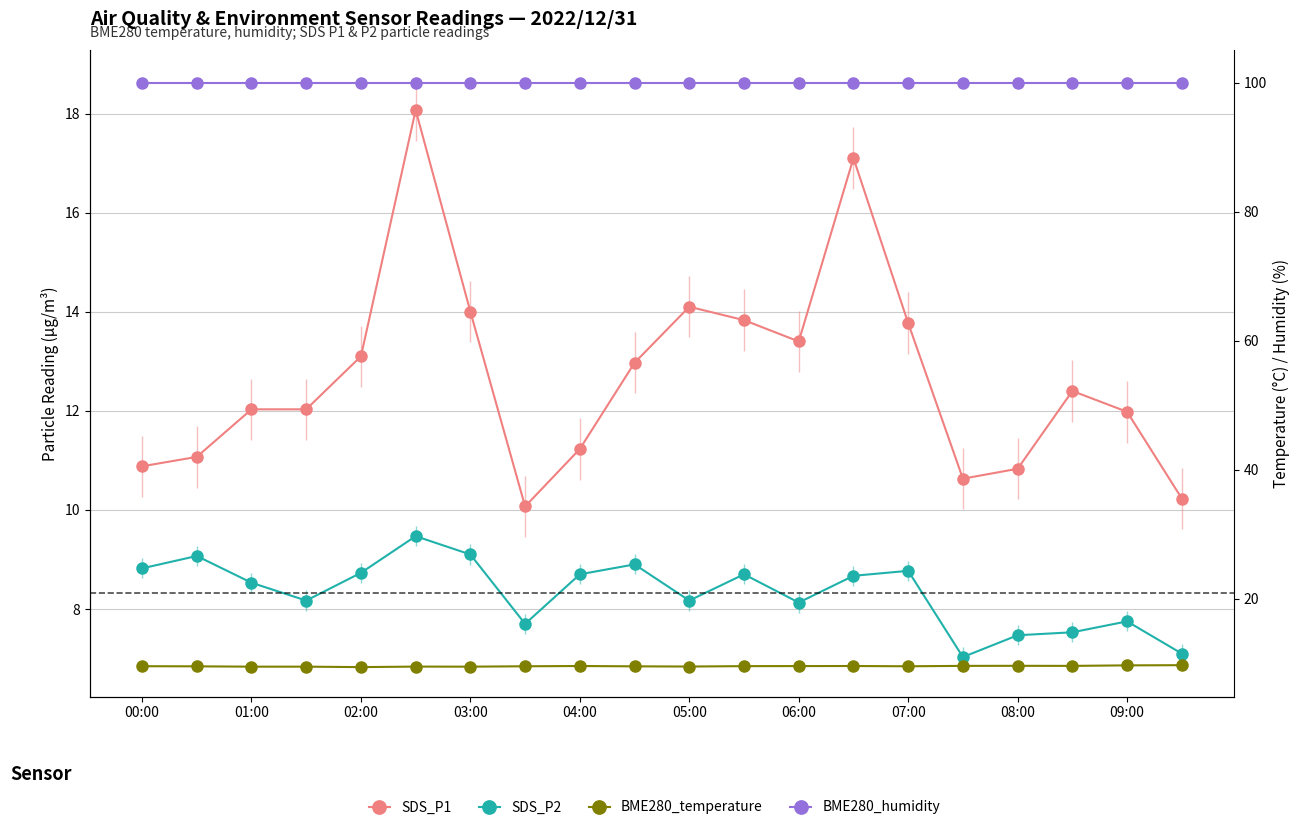

Count the BME280_temperature values in the range 9 to 10.

20